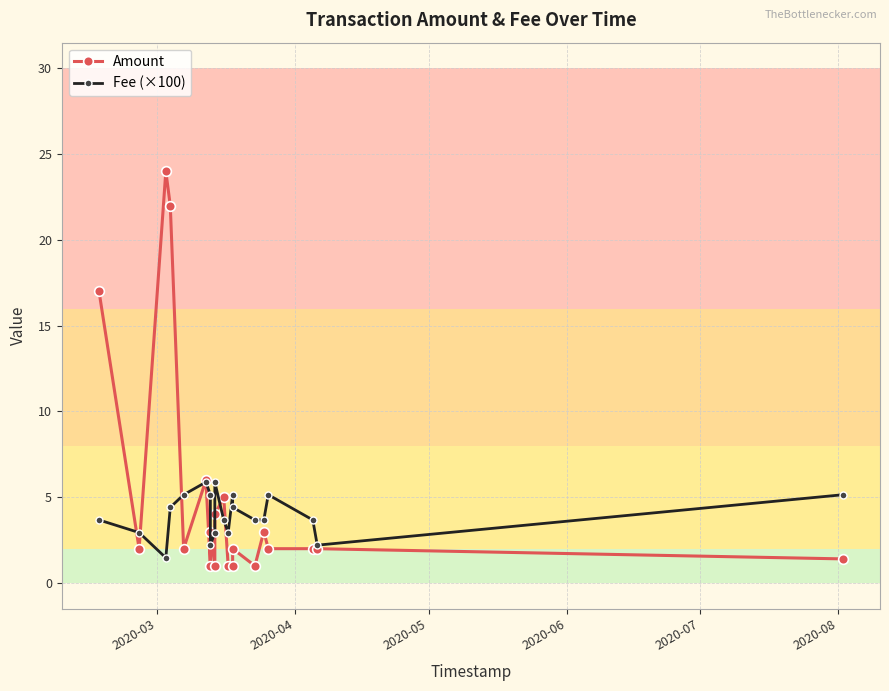

What is the highest value of the Amount series?

24.0